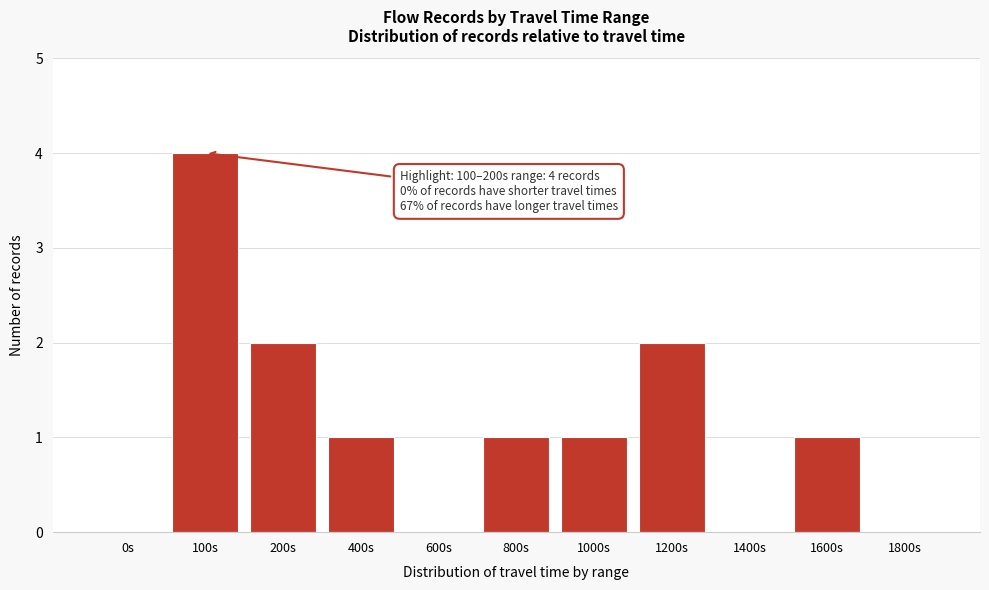

Reading left to right, extract all data points from this chart.

0s=0	100s=4	200s=2	400s=1	600s=0	800s=1	1000s=1	1200s=2	1400s=0	1600s=1	1800s=0